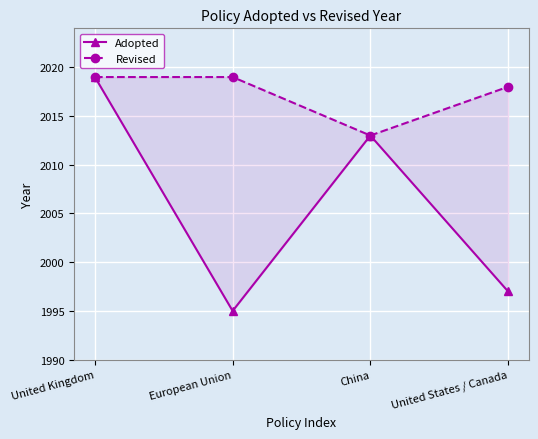

What is the difference between the maximum and second lowest values in the Revised series?

1